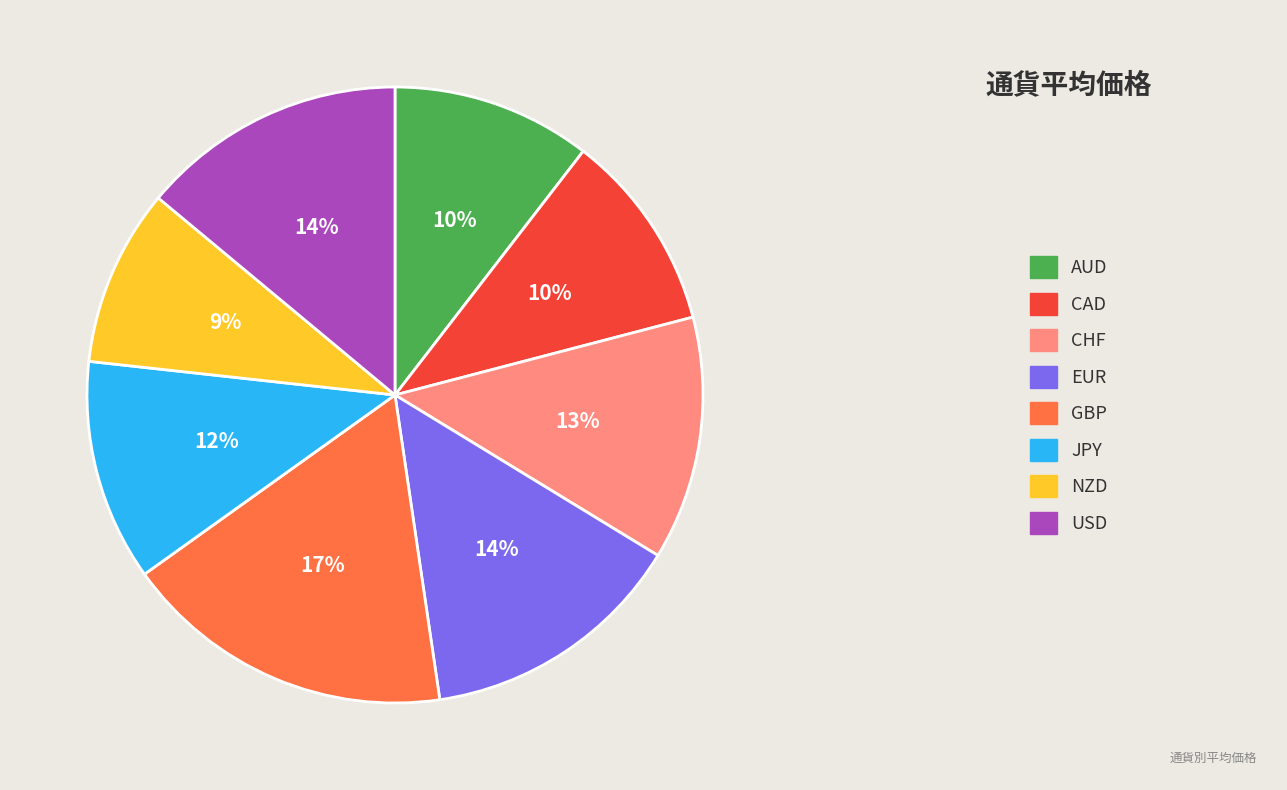

Is there a majority slice in this chart?

No